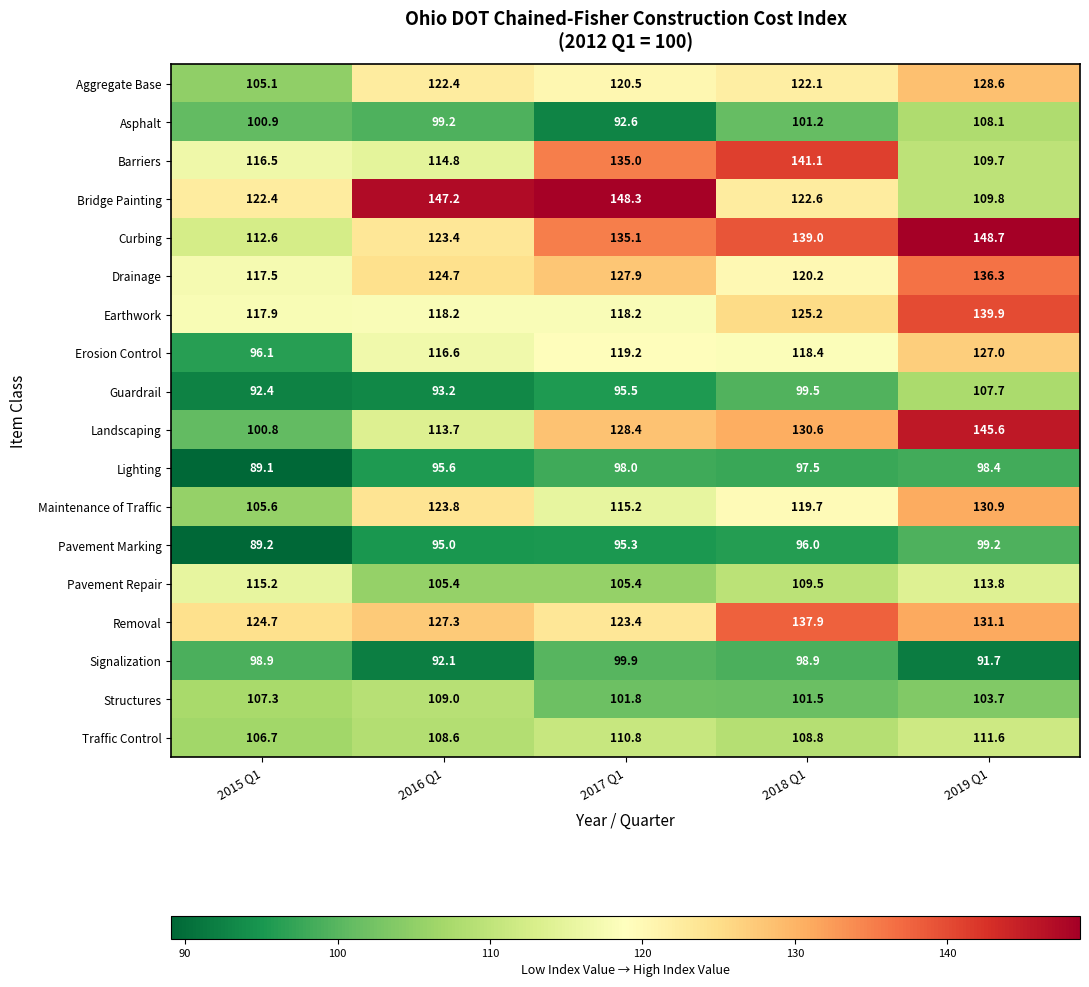

What is the minimum value shown in the chart?

89.1